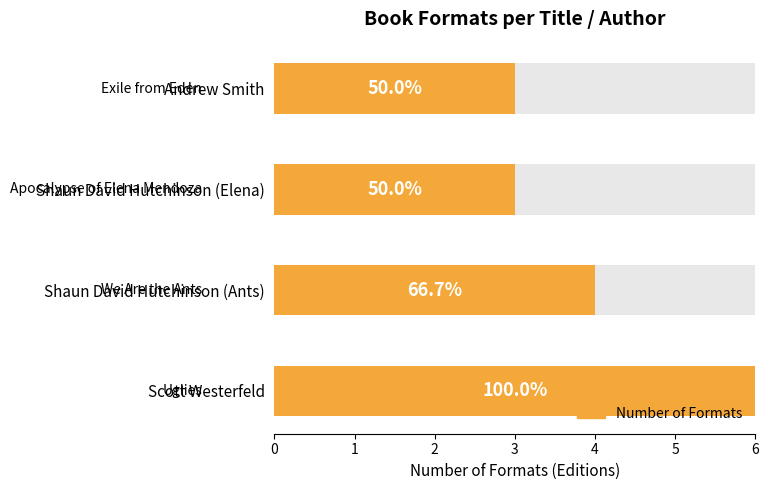

The value at Shaun David Hutchinson (Elena) is 3. True or false?

True